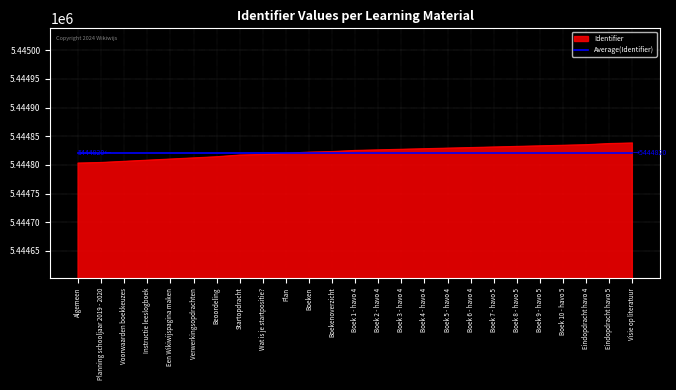

The value of Identifier at Plan is 7264361.9. True or false?

False